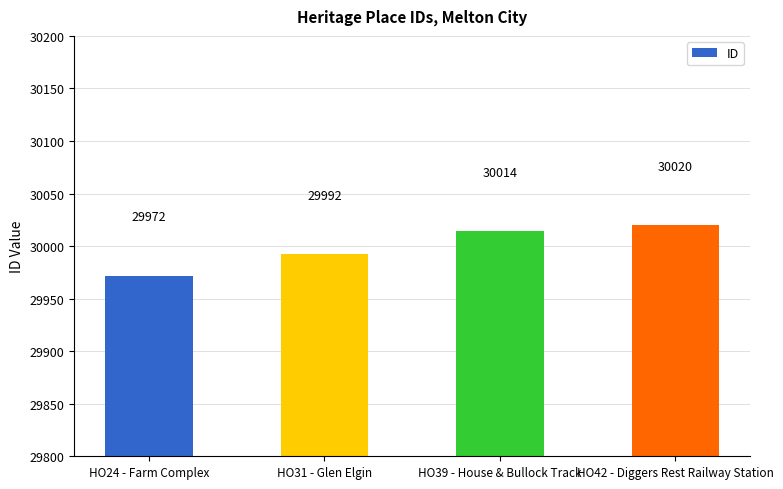

Reading left to right, list all the values displayed in this chart.

29972	29992	30014	30020